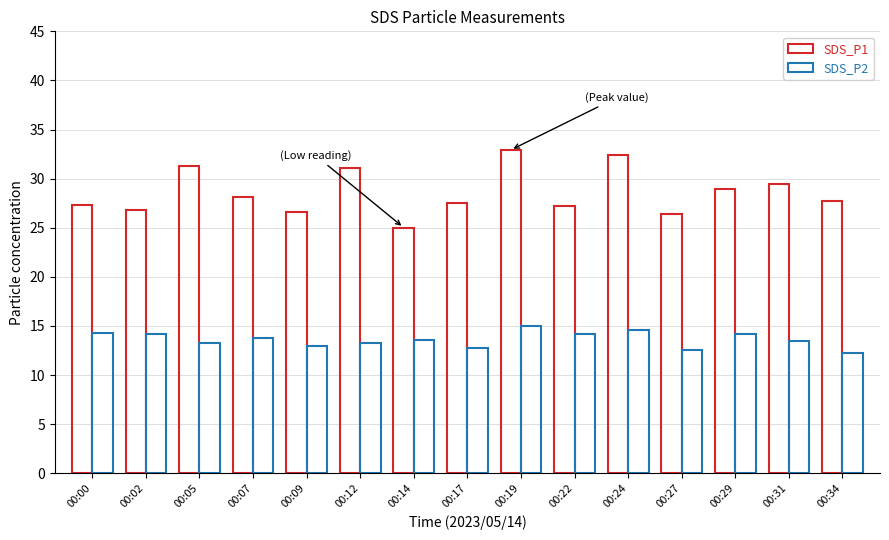

Which series has the largest total across all categories?

SDS_P1